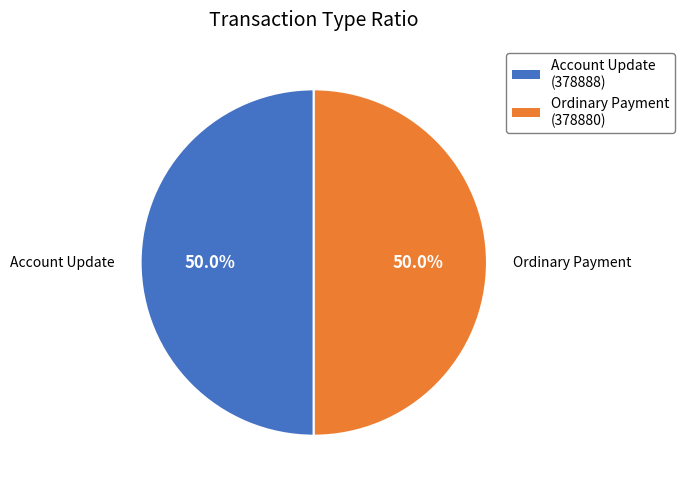

To the nearest percent, what percentage of the pie is Ordinary Payment (378880)?

50%